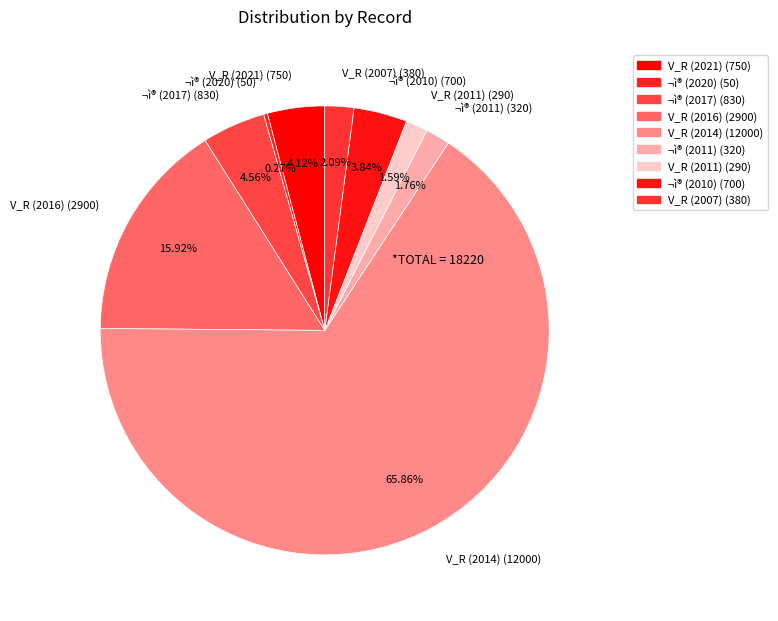

To the nearest percent, what is the combined percentage of V_R (2016) and ¬ì® (2010)?

20%